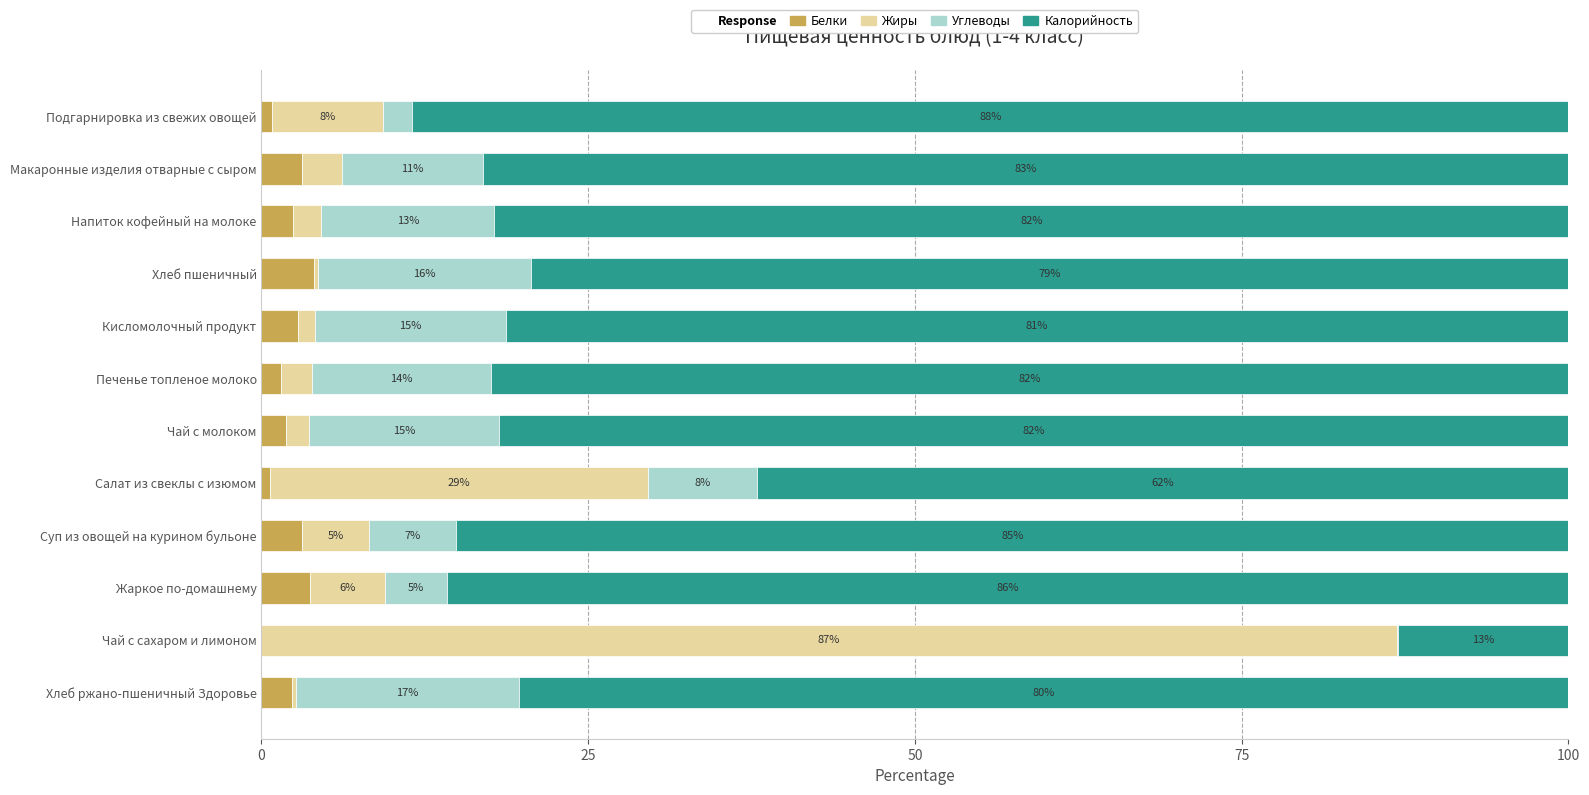

What is the maximum value for Белки?

4.0